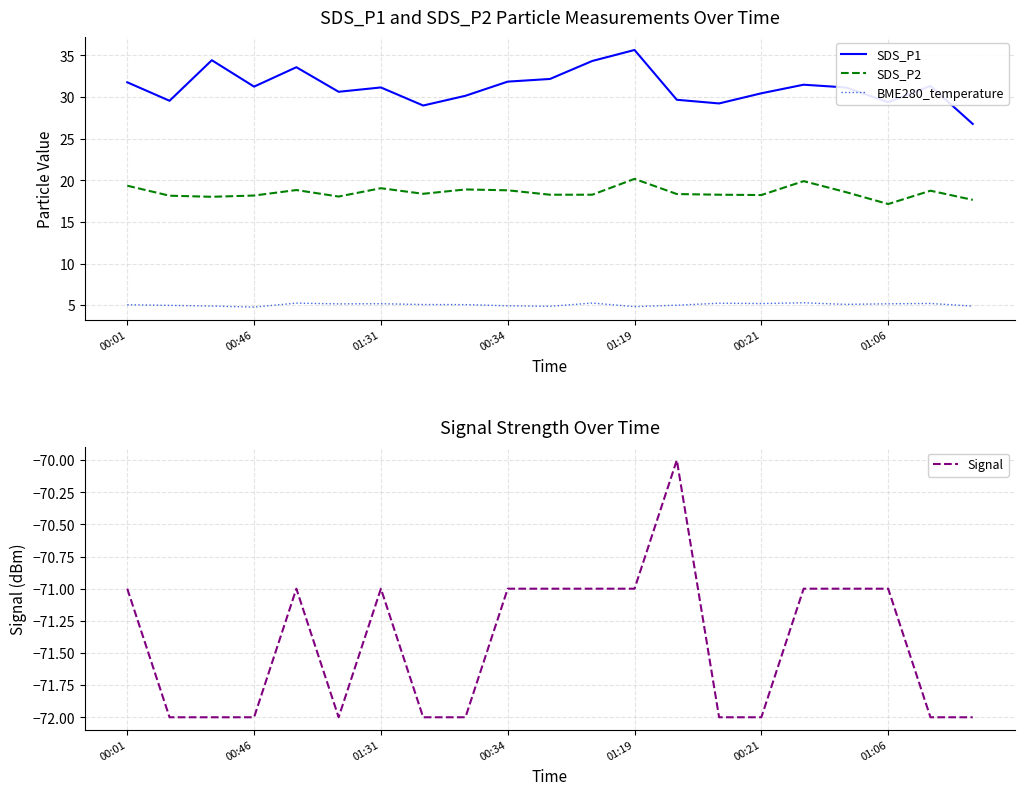

True or false: BME280_temperature has more than 2 points higher than both neighbors.

True